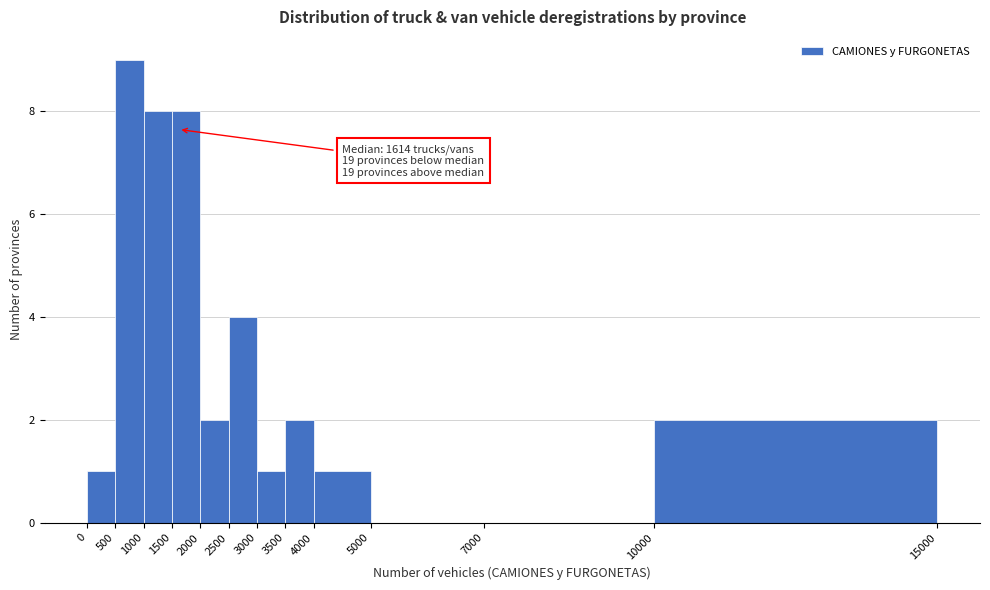

Which range on the x-axis has the tallest bar?

500 to 1000